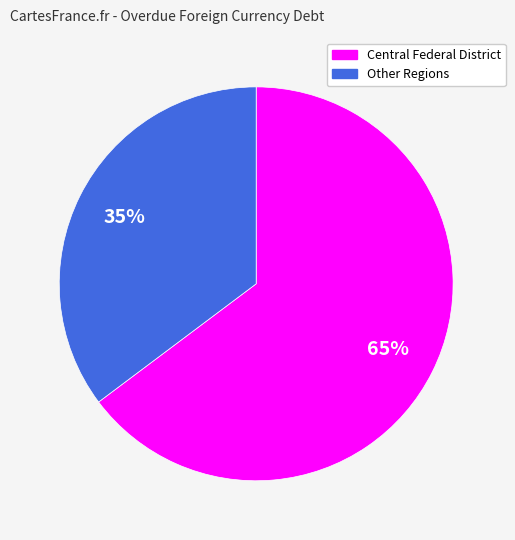

To the nearest percent, what is the difference between the largest and smallest slice percentages?

30%